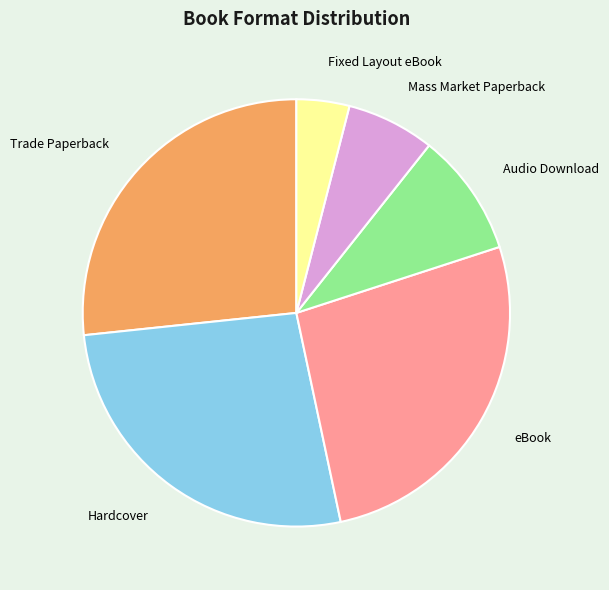

Approximately how many times larger is the value at eBook compared to Audio Download?

2.9